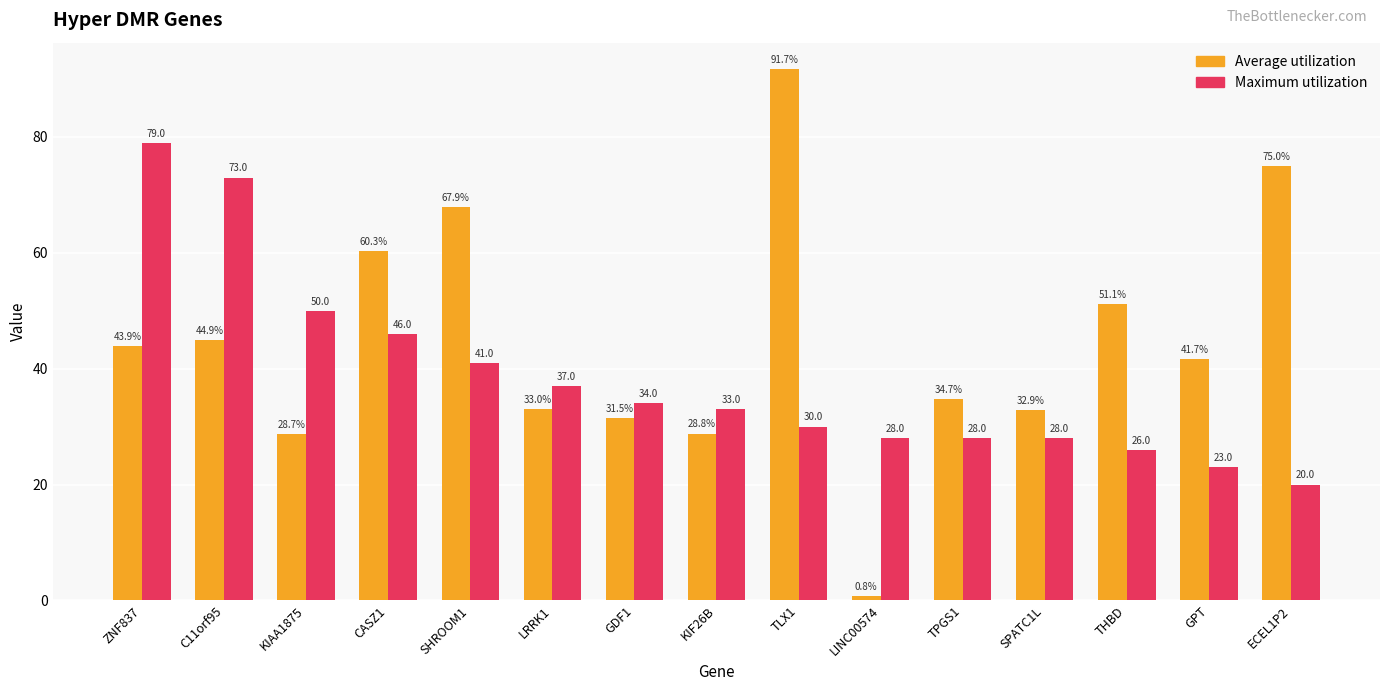

The Average utilization series shows 28.7 at KIAA1875. True or false?

True